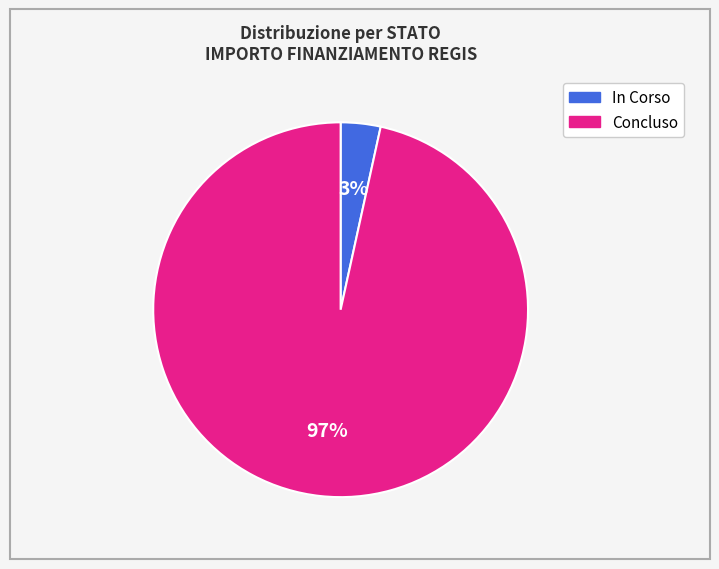

Which category has the smallest portion of the pie?

In Corso